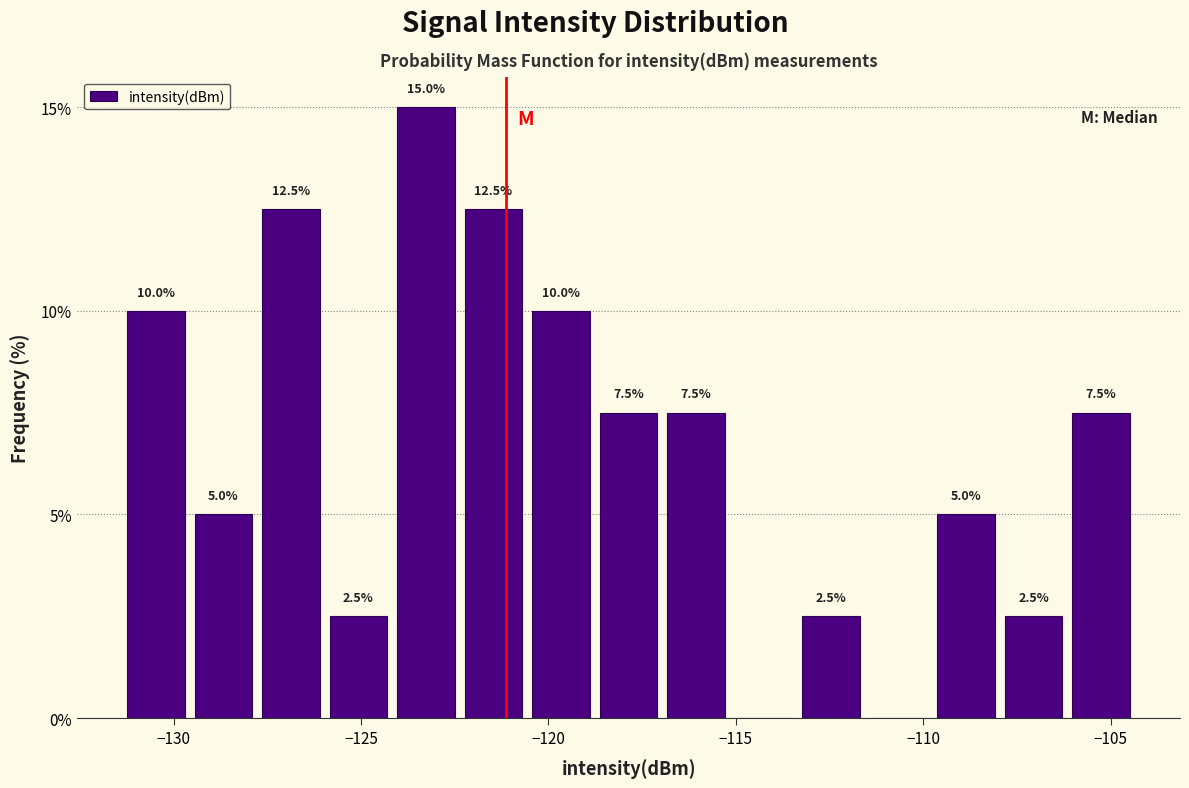

Around what value on the x-axis is the tallest bar? Give the approximate position of its centre, as read against the axis.

-123.5